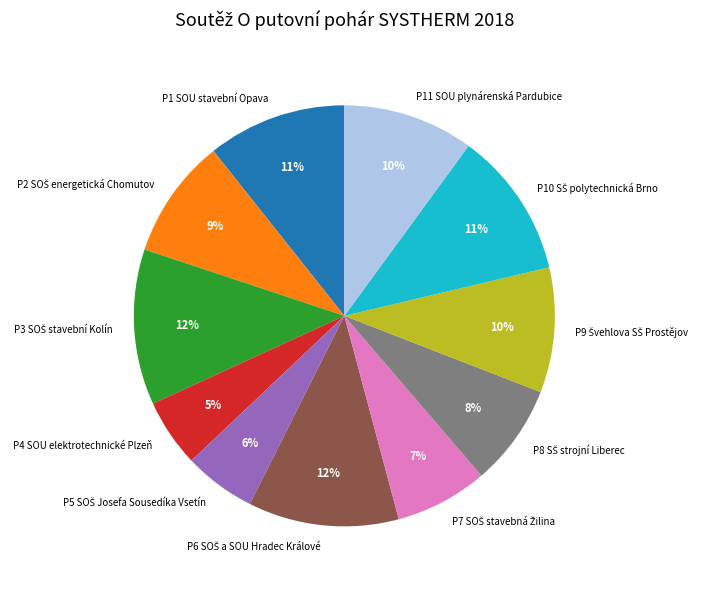

Does any single category account for the majority?

No